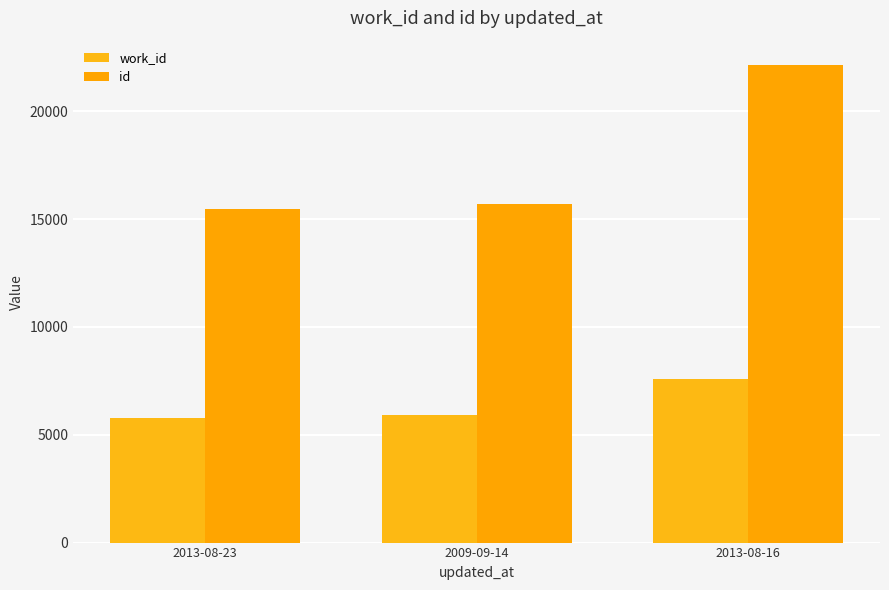

What position from the left is 2013-08-23?

1